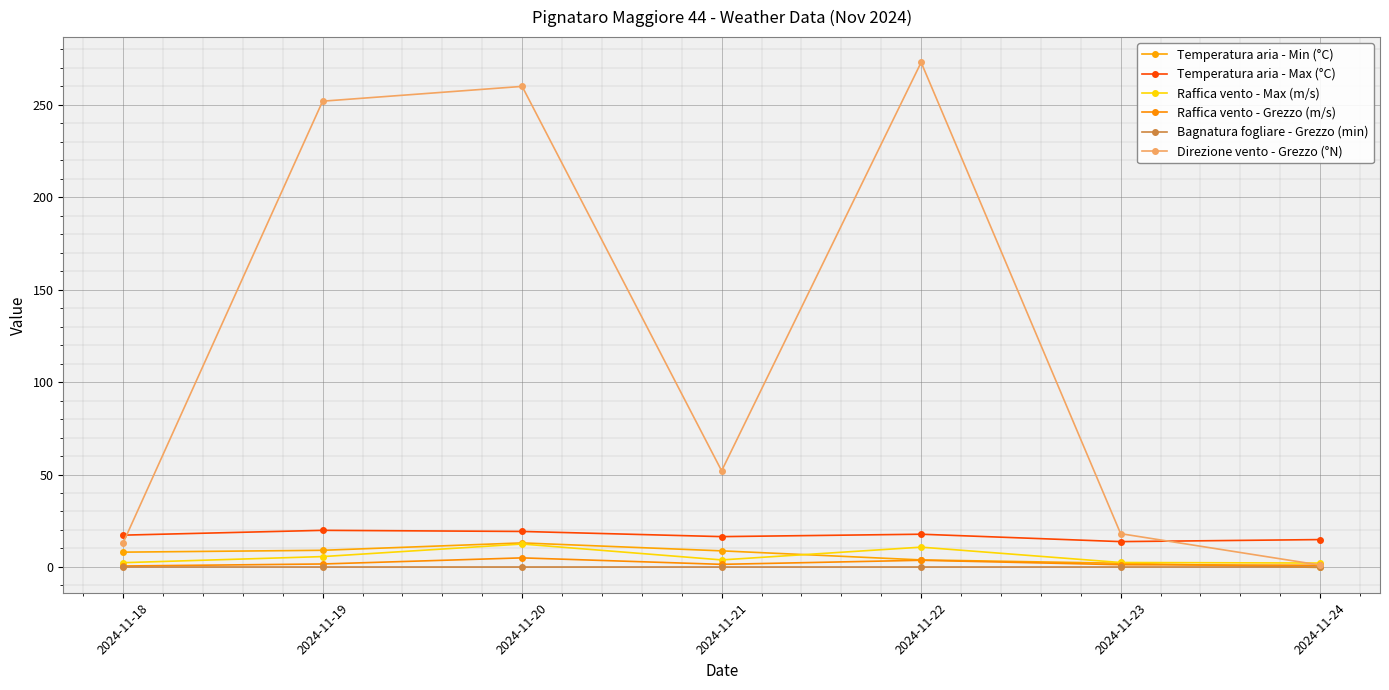

True or false: Temperatura aria - Min (°C) and Direzione vento - Grezzo (°N) cross at least once.

False